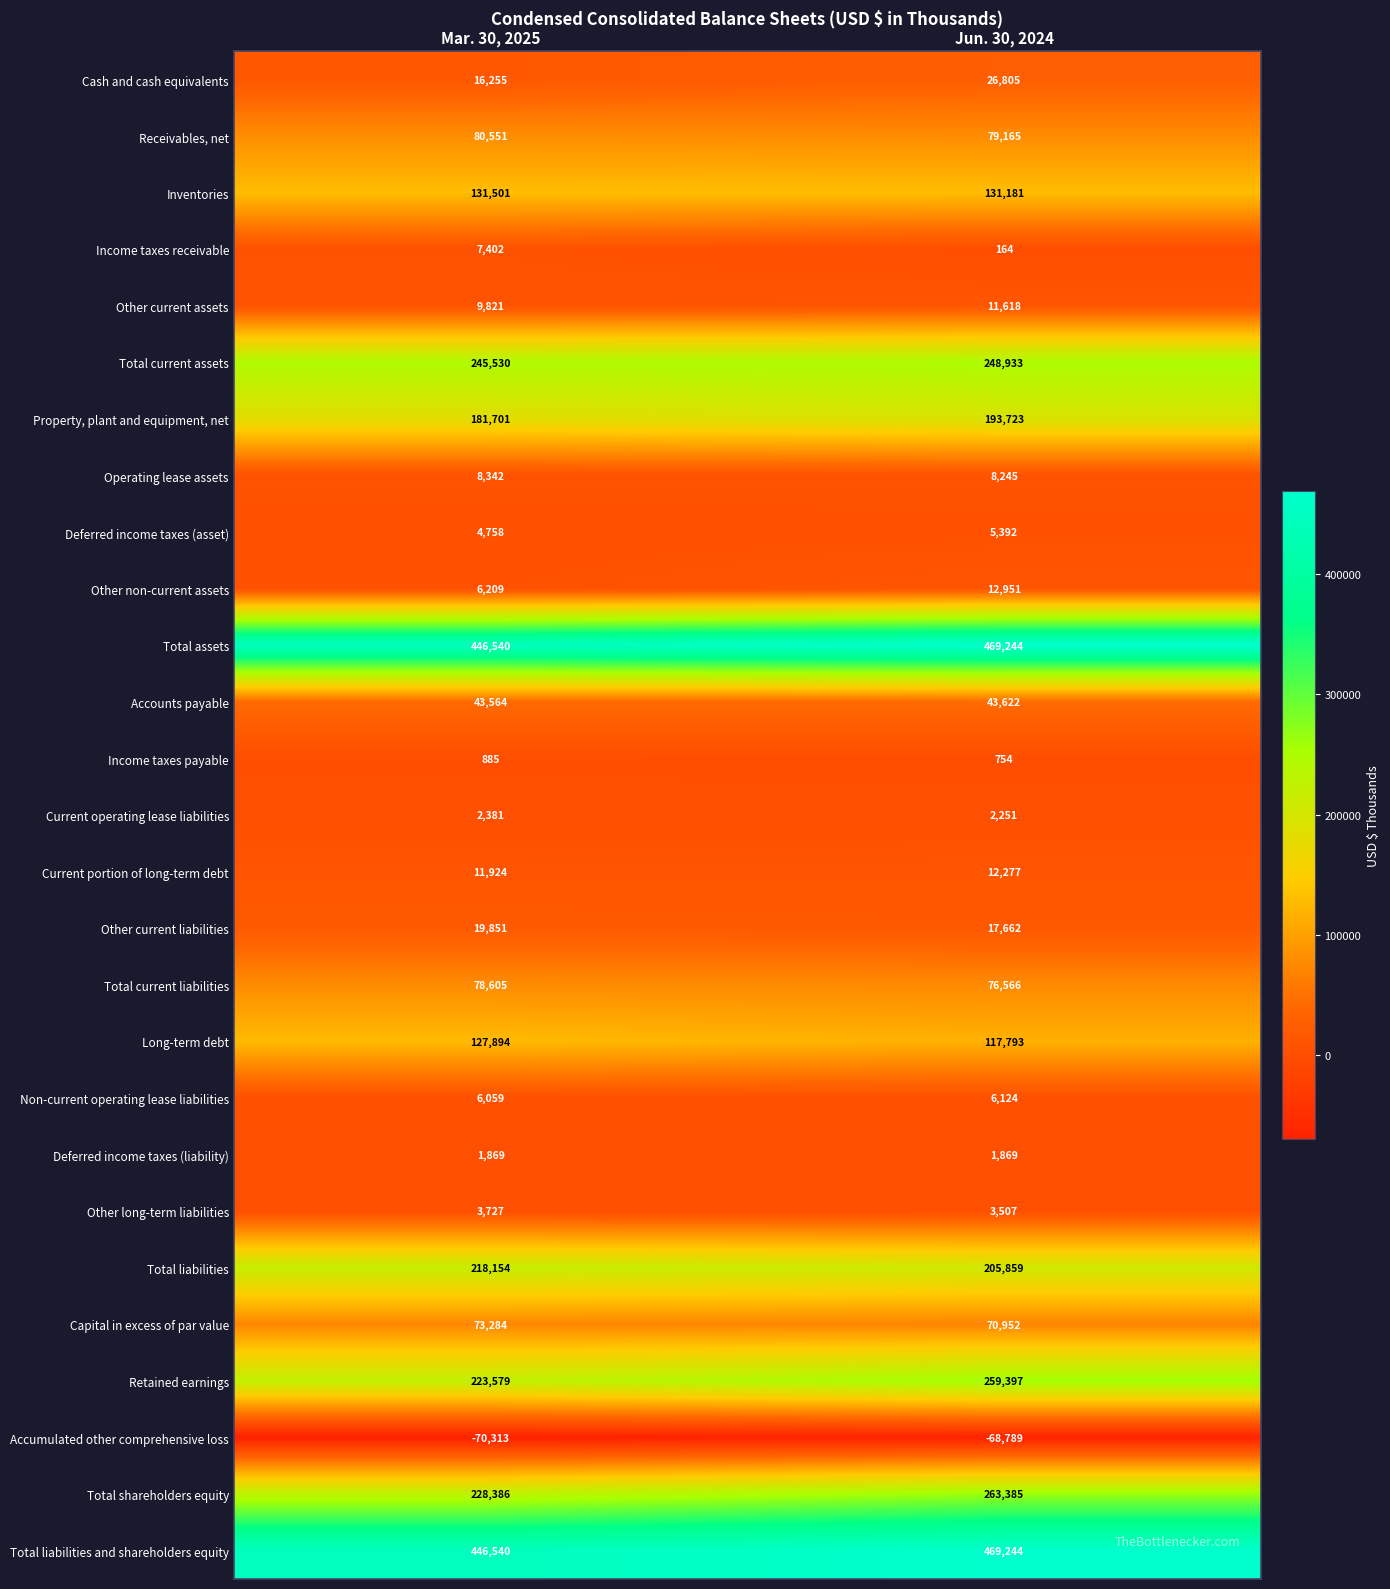

Which category has the lowest value in the Total assets series?

Mar. 30, 2025